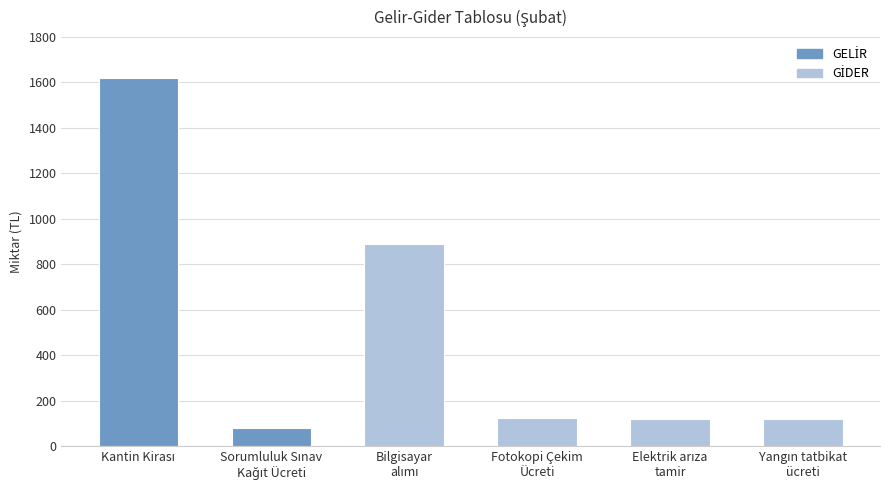

What is the average value?

491.7